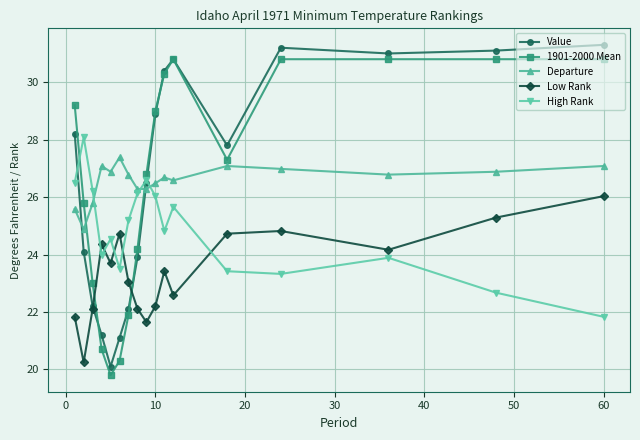

What are all the series names shown in the legend?

Value, 1901-2000 Mean, Departure, Low Rank, High Rank